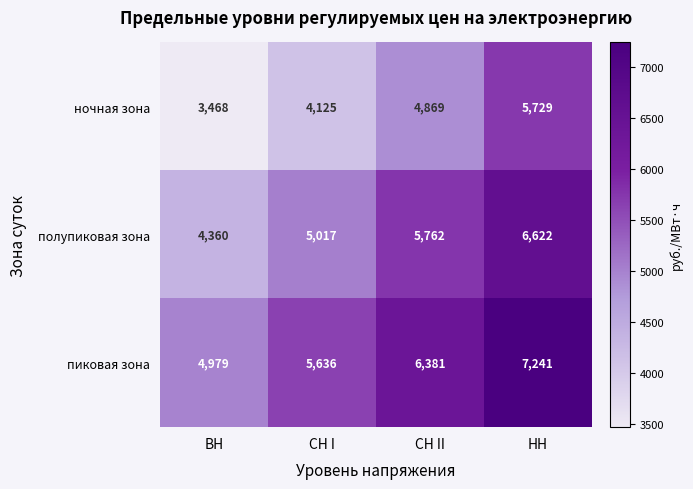

At which label does пиковая зона reach its minimum?

ВН